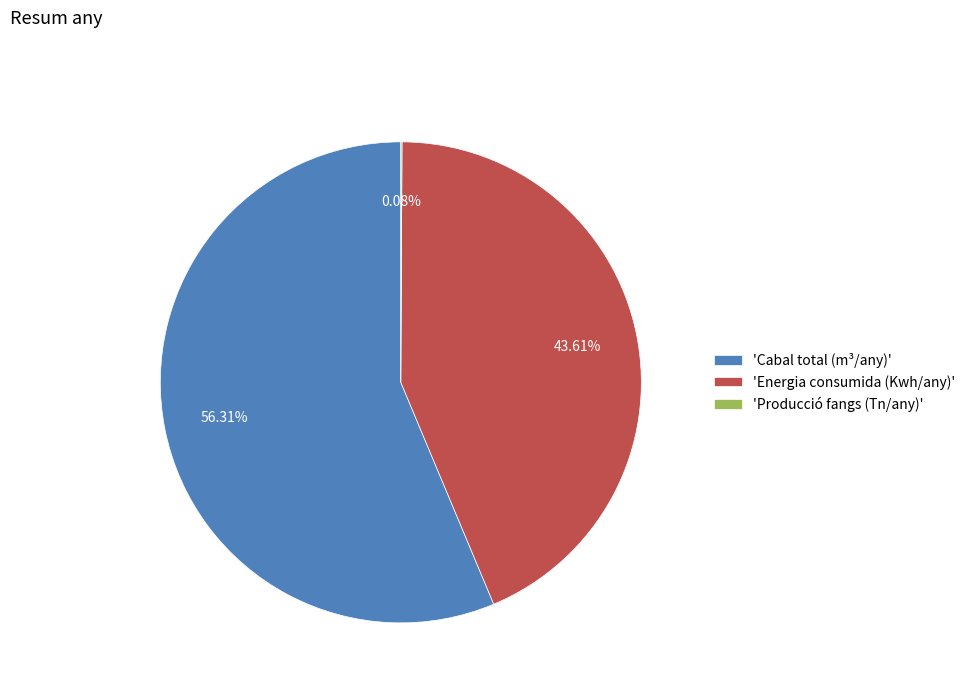

Which has a higher value, 'Cabal total (m³/any)' or 'Energia consumida (Kwh/any)'?

'Cabal total (m³/any)'